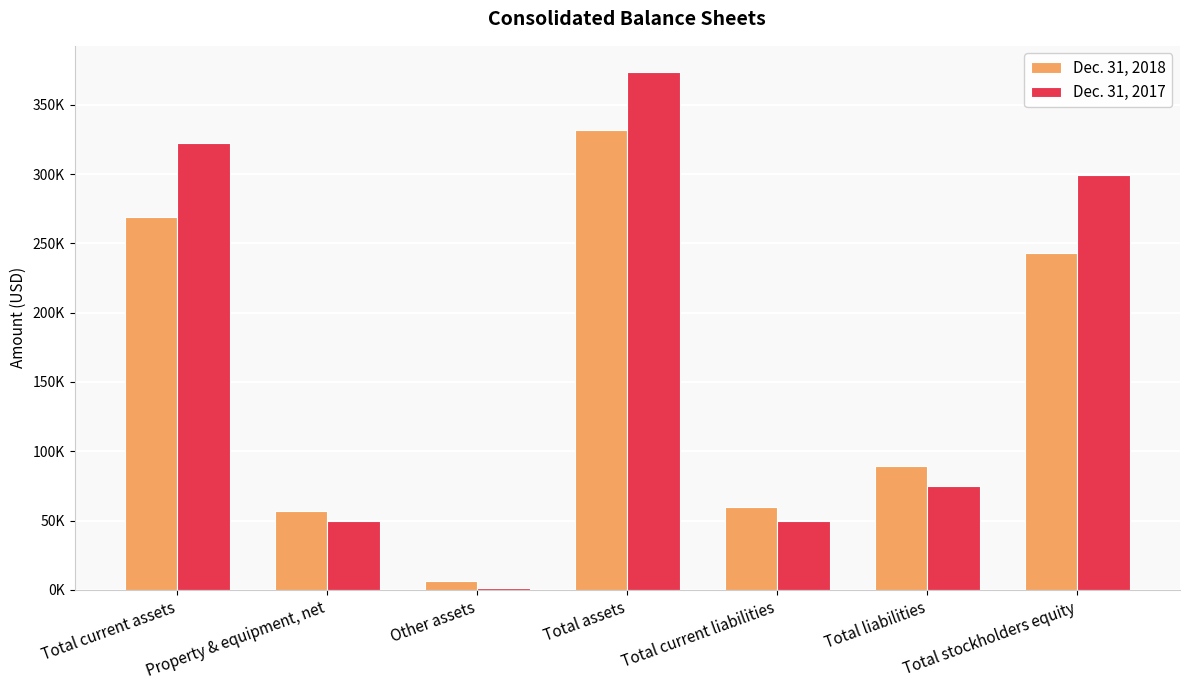

Reading left to right, what are all the values shown in this chart?

Dec. 31, 2018: Total current assets=269124	Property & equipment, net=56712	Other assets=6294	Total assets=332130	Total current liabilities=59940	Total liabilities=89253	Total stockholders equity=242877
Dec. 31, 2017: Total current assets=322298	Property & equipment, net=49983	Other assets=1602	Total assets=373883	Total current liabilities=49755	Total liabilities=74645	Total stockholders equity=299238